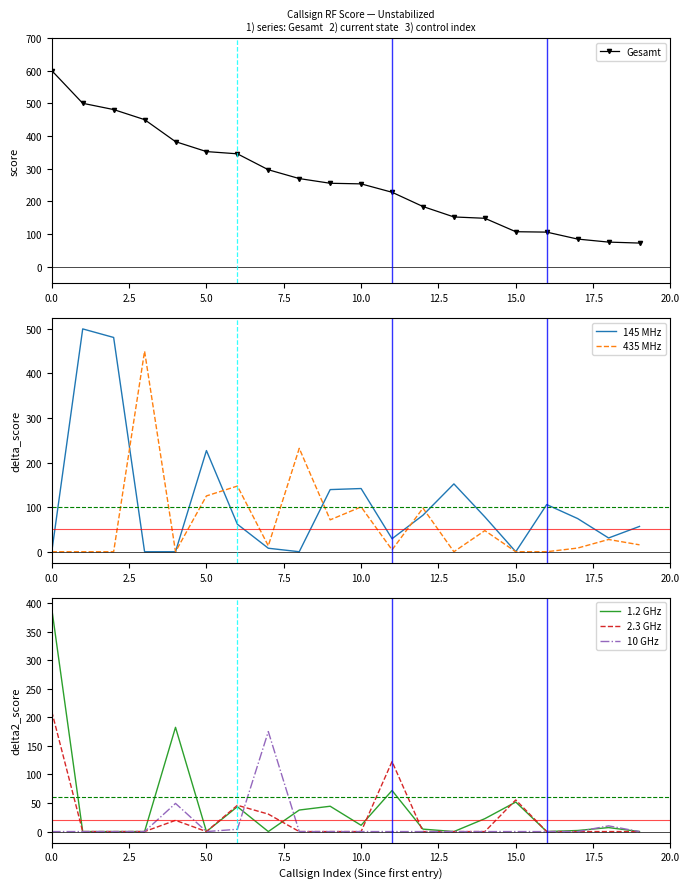

At how many categories does at least one series exceed 233?

11